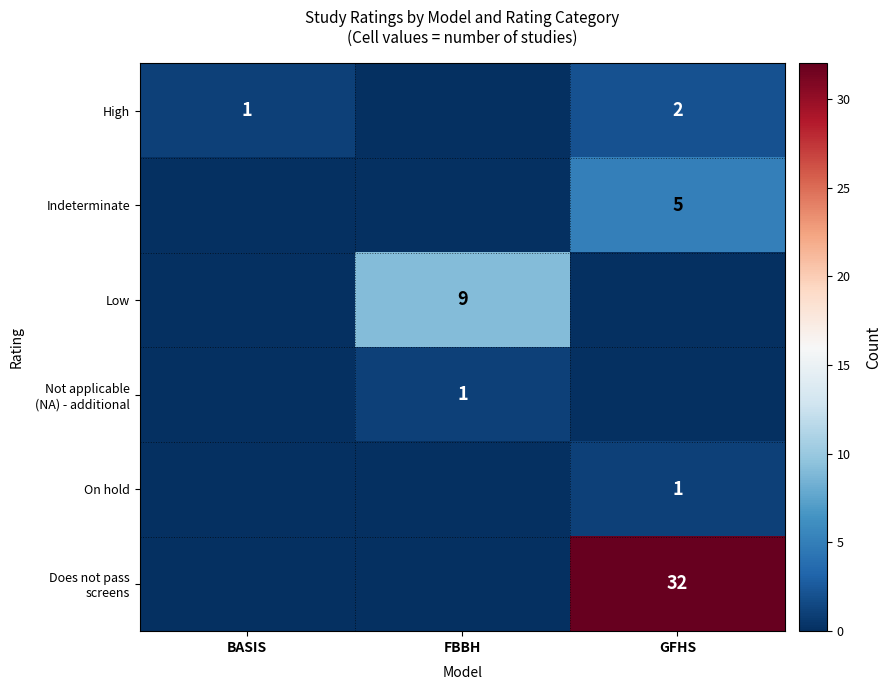

Is it true that High equals 2 at GFHS?

True